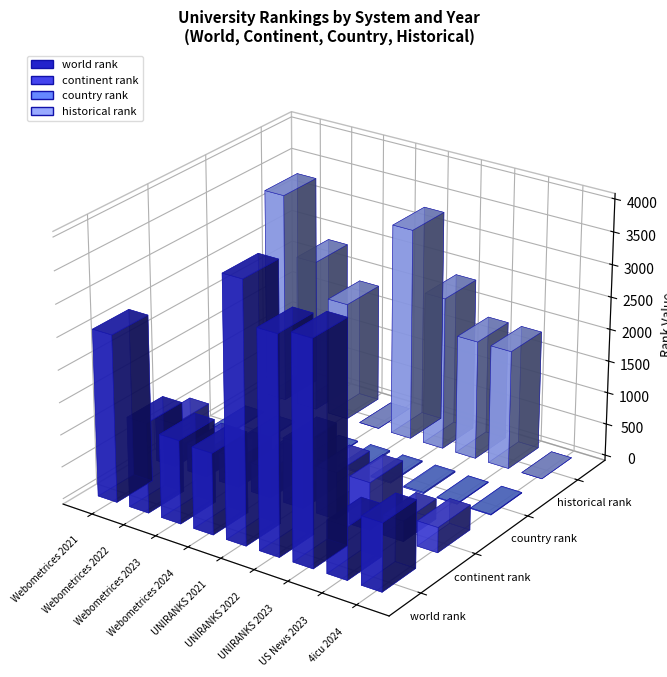

How many bars are there in total?

36